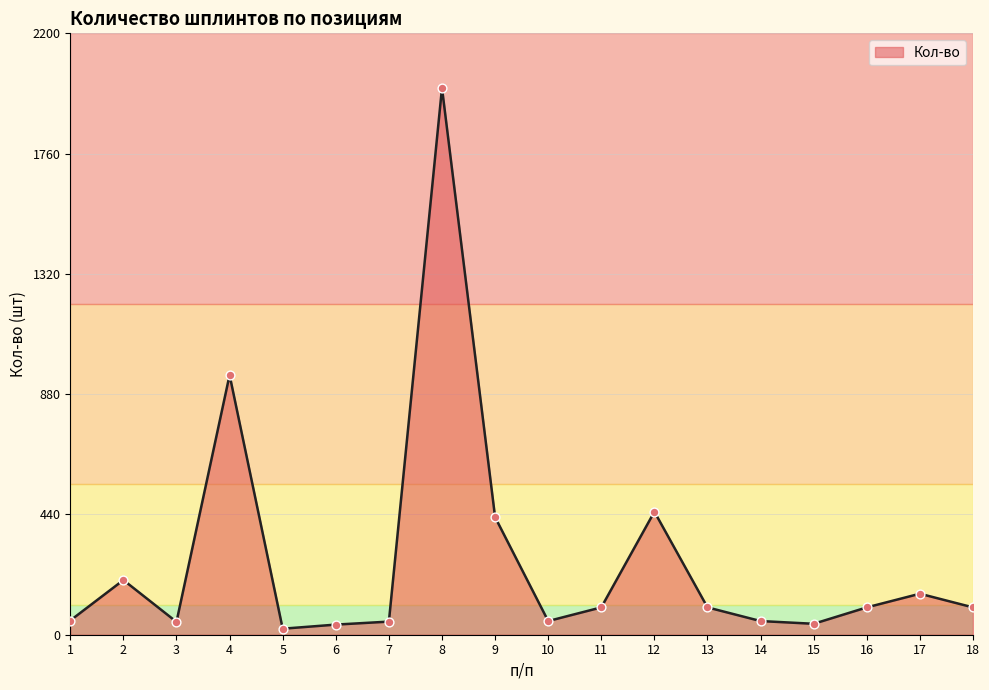

What is the ratio of the value at 1 to the value at 18?

0.5